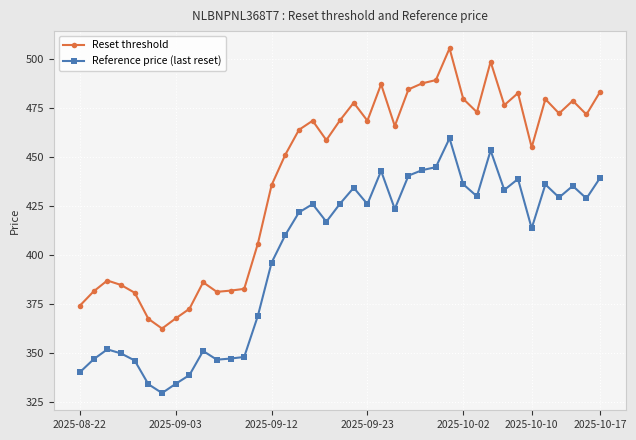

Which series has the largest range (max minus min)?

Reset threshold